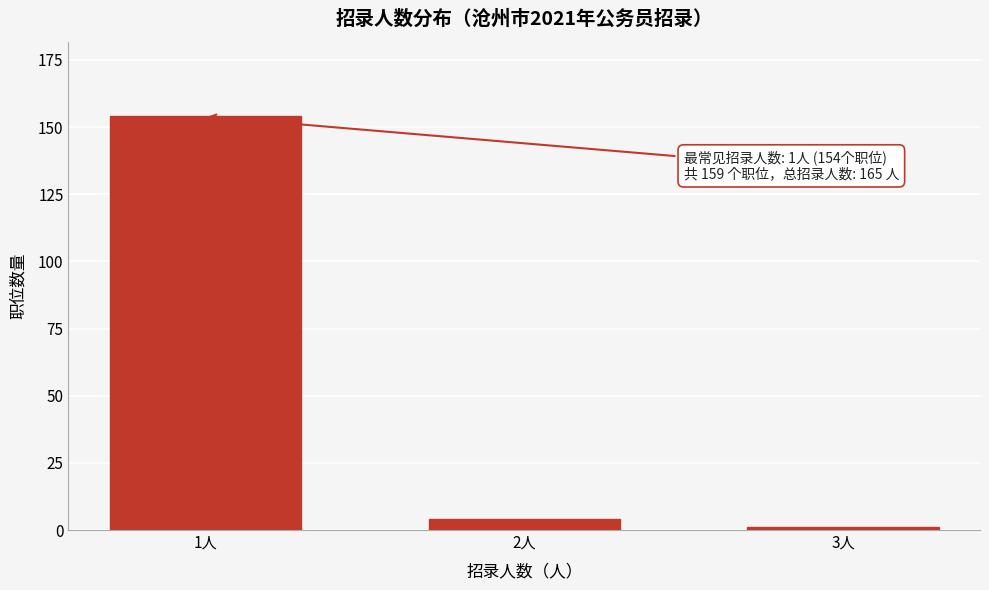

Reading left to right, transcribe all the data shown in this chart.

1人=154	2人=4	3人=1